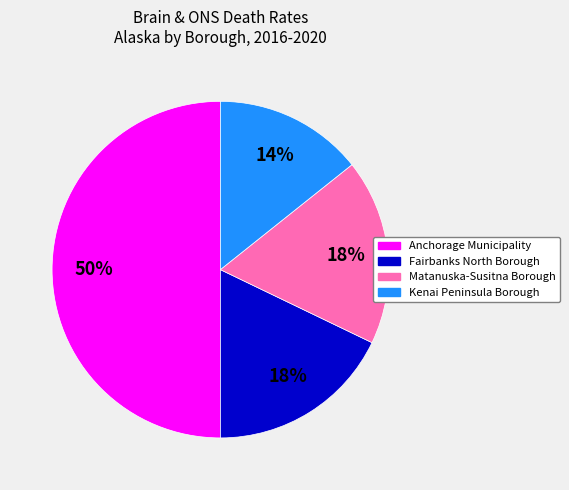

Between Fairbanks North Borough and Anchorage Municipality, which is larger?

Anchorage Municipality